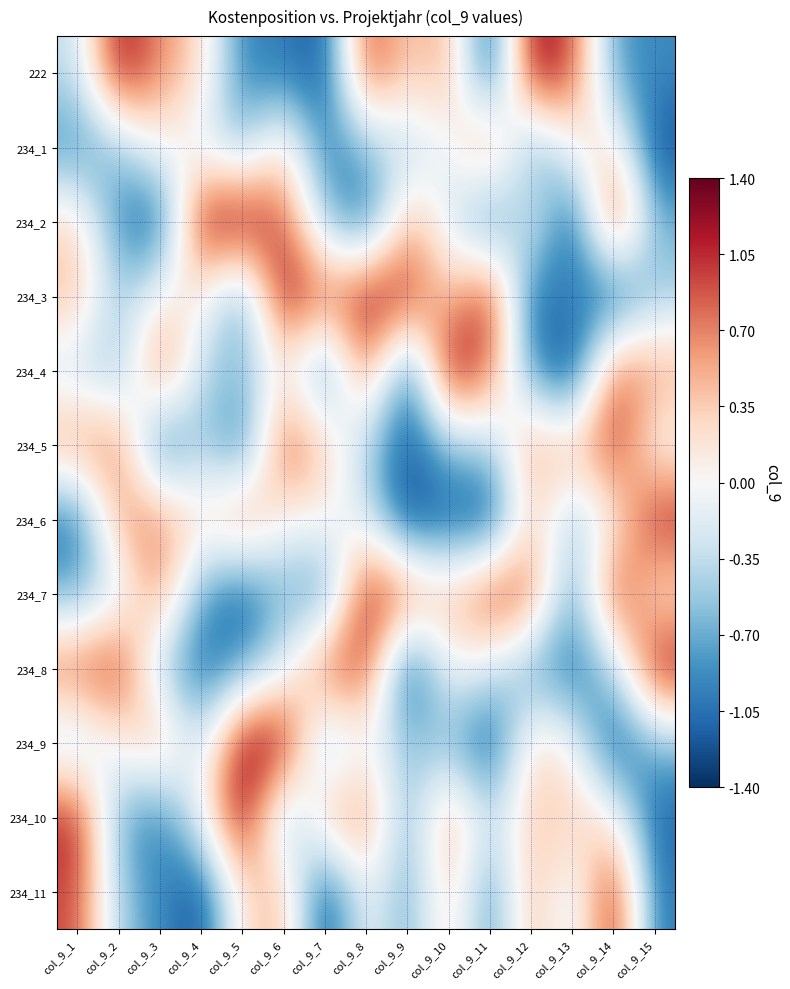

Reading left to right, list all the values displayed in this chart.

222: col_9_1=-0.4	col_9_2=1.3	col_9_3=0.6	col_9_4=0.3	col_9_5=-1.0	col_9_6=-1.0	col_9_7=-1.2	col_9_8=1.0	col_9_9=0.3	col_9_10=0.6	col_9_11=-1.3	col_9_12=1.3	col_9_13=0.9	col_9_14=-0.8	col_9_15=-0.9
234_1: col_9_1=-0.9	col_9_2=-0.5	col_9_3=0.1	col_9_4=-0.2	col_9_5=-0.6	col_9_6=0.3	col_9_7=-1.0	col_9_8=-0.6	col_9_9=-0.4	col_9_10=-0.1	col_9_11=0.8	col_9_12=-0.8	col_9_13=0.0	col_9_14=0.3	col_9_15=-1.3
234_2: col_9_1=0.3	col_9_2=-0.9	col_9_3=-1.2	col_9_4=1.3	col_9_5=1.3	col_9_6=0.9	col_9_7=-0.5	col_9_8=-1.1	col_9_9=0.5	col_9_10=-0.2	col_9_11=-1.1	col_9_12=-0.0	col_9_13=-1.3	col_9_14=1.1	col_9_15=-0.7
234_3: col_9_1=0.5	col_9_2=-0.5	col_9_3=0.1	col_9_4=0.1	col_9_5=-0.9	col_9_6=1.3	col_9_7=0.8	col_9_8=1.2	col_9_9=1.1	col_9_10=0.3	col_9_11=1.2	col_9_12=-1.2	col_9_13=-0.9	col_9_14=-1.3	col_9_15=-0.5
234_4: col_9_1=-0.3	col_9_2=-0.6	col_9_3=0.9	col_9_4=-0.4	col_9_5=-0.6	col_9_6=0.1	col_9_7=-1.0	col_9_8=0.8	col_9_9=-1.2	col_9_10=1.4	col_9_11=0.8	col_9_12=-0.8	col_9_13=-1.4	col_9_14=0.9	col_9_15=0.6
234_5: col_9_1=0.6	col_9_2=0.8	col_9_3=-1.2	col_9_4=-0.4	col_9_5=-1.1	col_9_6=1.0	col_9_7=0.3	col_9_8=-0.5	col_9_9=-1.2	col_9_10=-0.5	col_9_11=-0.5	col_9_12=0.6	col_9_13=0.4	col_9_14=1.1	col_9_15=-0.1
234_6: col_9_1=-1.1	col_9_2=0.6	col_9_3=0.7	col_9_4=0.2	col_9_5=0.8	col_9_6=-0.0	col_9_7=0.1	col_9_8=-0.2	col_9_9=-1.3	col_9_10=-1.1	col_9_11=-1.3	col_9_12=0.4	col_9_13=-0.5	col_9_14=0.0	col_9_15=1.1
234_7: col_9_1=-0.7	col_9_2=-0.3	col_9_3=0.7	col_9_4=-0.8	col_9_5=-1.2	col_9_6=-0.6	col_9_7=-0.9	col_9_8=1.2	col_9_9=0.9	col_9_10=0.4	col_9_11=1.0	col_9_12=0.9	col_9_13=-0.9	col_9_14=1.1	col_9_15=0.1
234_8: col_9_1=0.9	col_9_2=1.1	col_9_3=-0.5	col_9_4=-1.1	col_9_5=-0.8	col_9_6=-0.2	col_9_7=0.9	col_9_8=1.0	col_9_9=-1.4	col_9_10=0.0	col_9_11=-0.2	col_9_12=-0.8	col_9_13=-1.1	col_9_14=-0.5	col_9_15=1.2
234_9: col_9_1=-0.5	col_9_2=0.1	col_9_3=0.6	col_9_4=-0.4	col_9_5=1.3	col_9_6=1.3	col_9_7=-0.7	col_9_8=-0.0	col_9_9=-0.6	col_9_10=-0.6	col_9_11=-1.3	col_9_12=0.3	col_9_13=0.0	col_9_14=-1.3	col_9_15=-0.6
234_10: col_9_1=1.1	col_9_2=-0.7	col_9_3=-1.0	col_9_4=-0.0	col_9_5=1.4	col_9_6=-0.7	col_9_7=0.5	col_9_8=0.7	col_9_9=-0.7	col_9_10=0.6	col_9_11=-0.4	col_9_12=0.4	col_9_13=0.4	col_9_14=0.1	col_9_15=-1.1
234_11: col_9_1=0.9	col_9_2=-0.5	col_9_3=-0.9	col_9_4=-1.3	col_9_5=0.3	col_9_6=0.5	col_9_7=-1.4	col_9_8=0.0	col_9_9=-0.8	col_9_10=0.4	col_9_11=-0.9	col_9_12=0.5	col_9_13=-0.3	col_9_14=1.2	col_9_15=-1.0